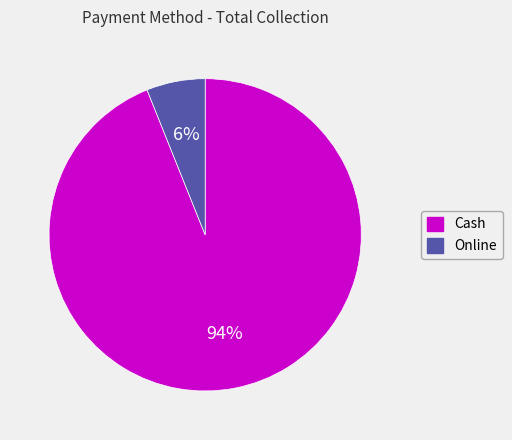

The Cash slice represents 94% of the pie. True or false?

True